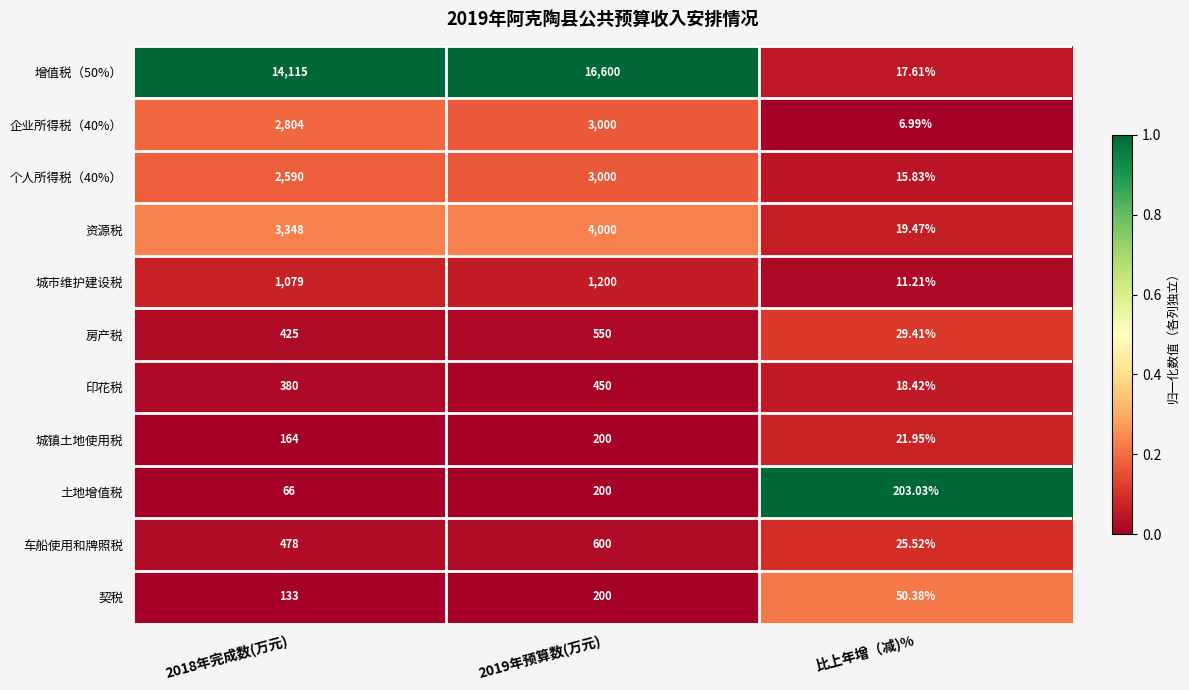

Which category has the lowest value in the 城市维护建设税 series?

比上年增（减)%